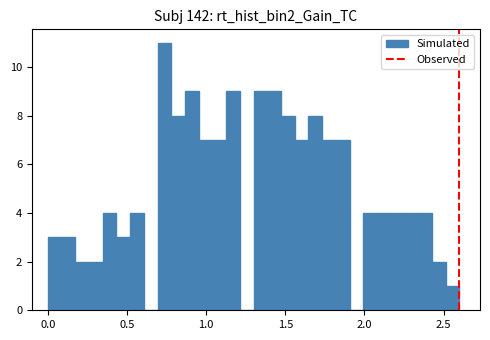

Around what value on the x-axis is the tallest bar? Give the approximate position of its centre, as read against the axis.

0.75